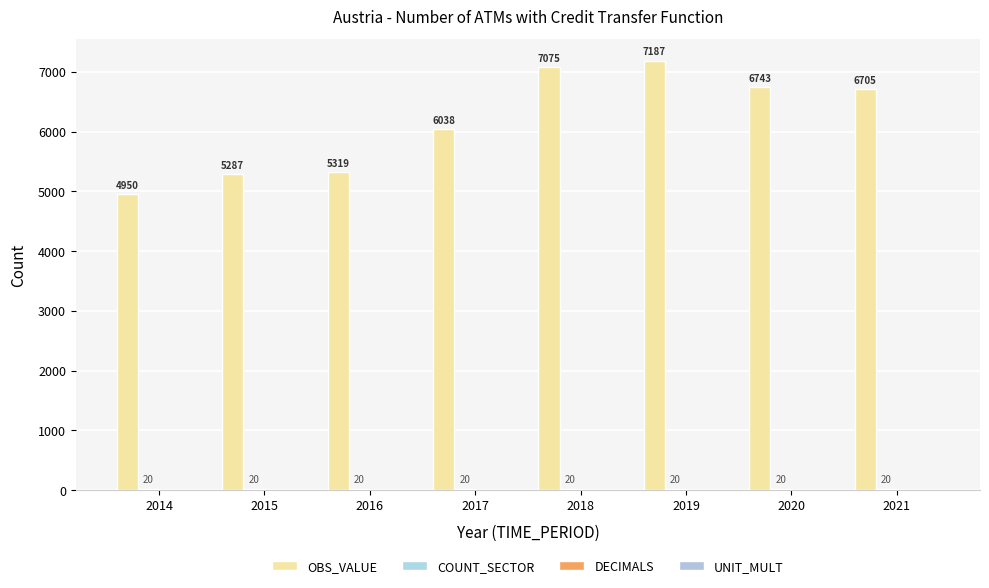

True or false: OBS_VALUE has a value of 5319 at 2016.

True